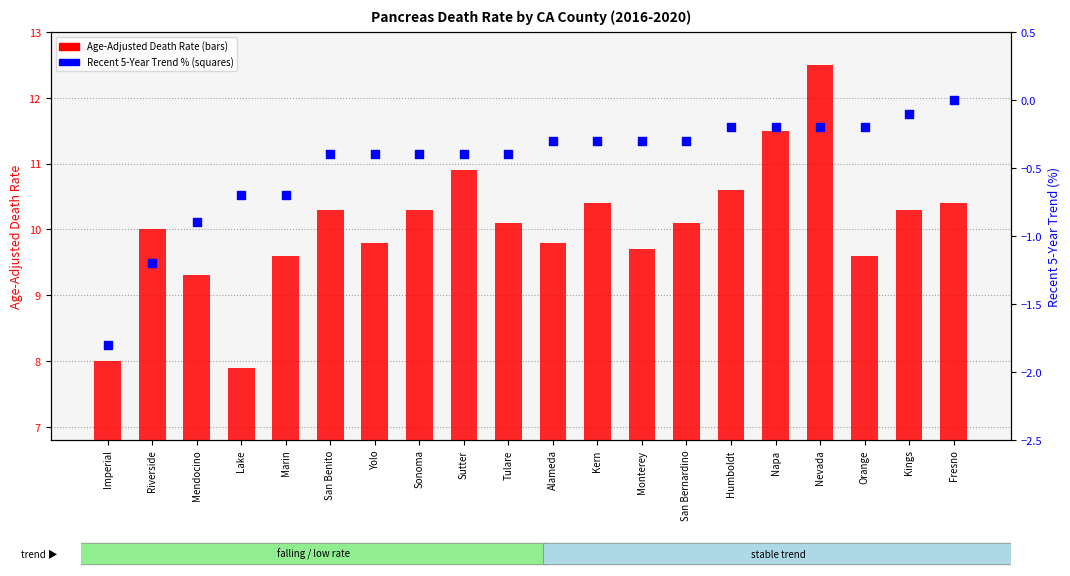

What are all the series names shown in the legend?

Age-Adjusted Death Rate, Recent 5-Year Trend